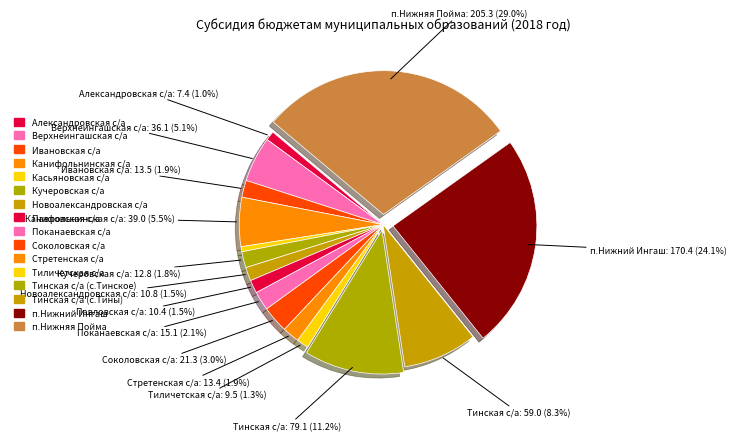

Which slice is the largest?

п.Нижняя Пойма